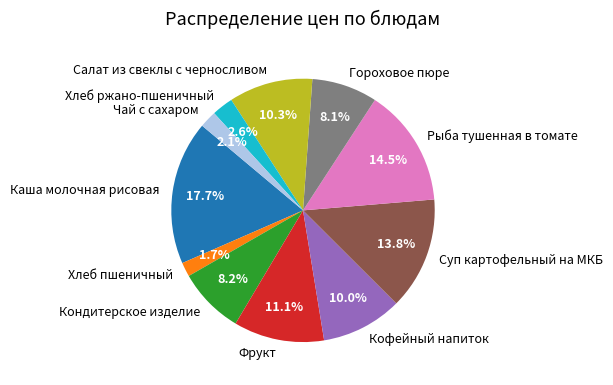

What percentage do Хлеб ржано-пшеничный and Салат из свеклы с черносливом together represent?

12.9%